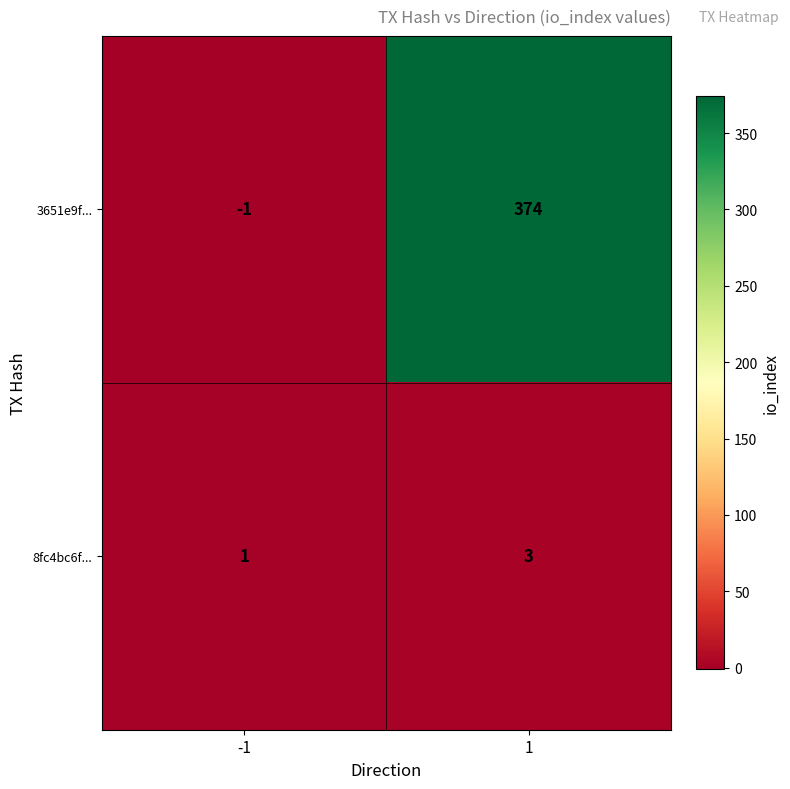

Reading left to right, list all the values displayed in this chart.

3651e9f...: -1	374
8fc4bc6f...: 1	3